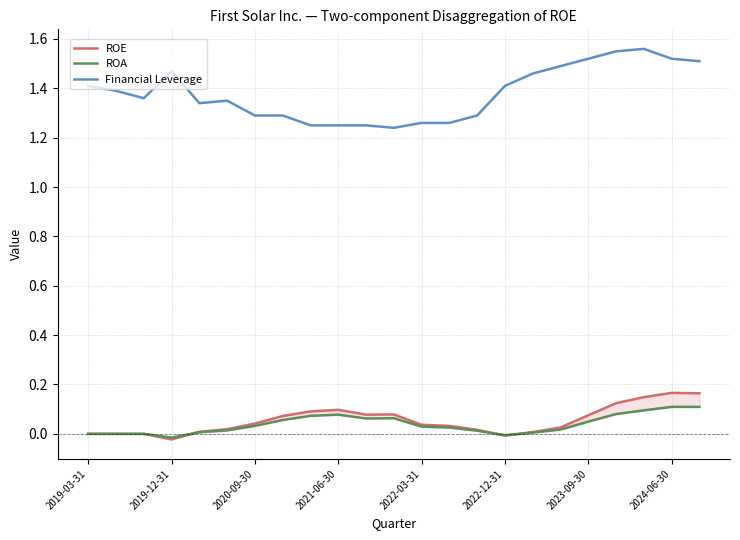

How many values in the ROE series are below 0?

2